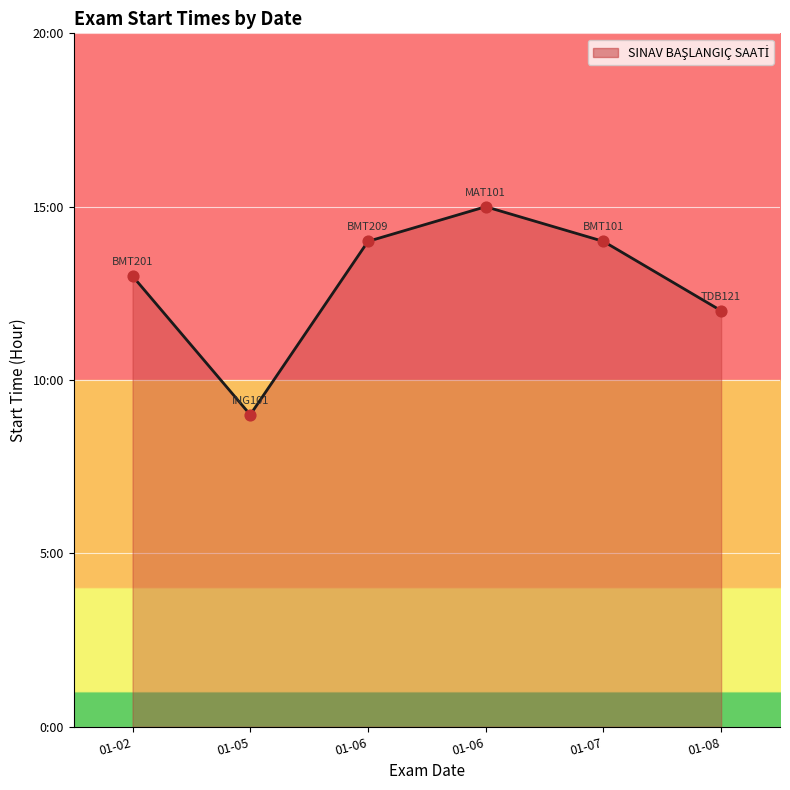

Between 01-05 and 01-06, which is larger?

01-06